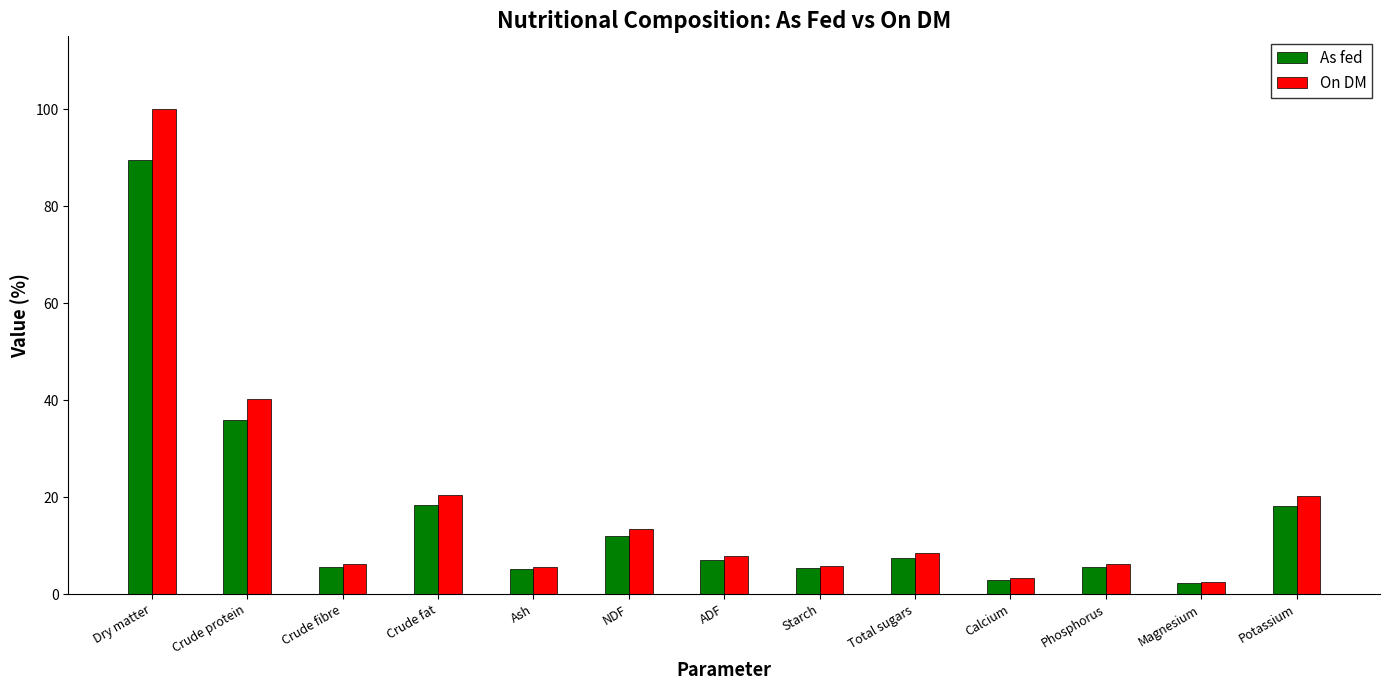

At which category is the sum across all series the highest?

Dry matter